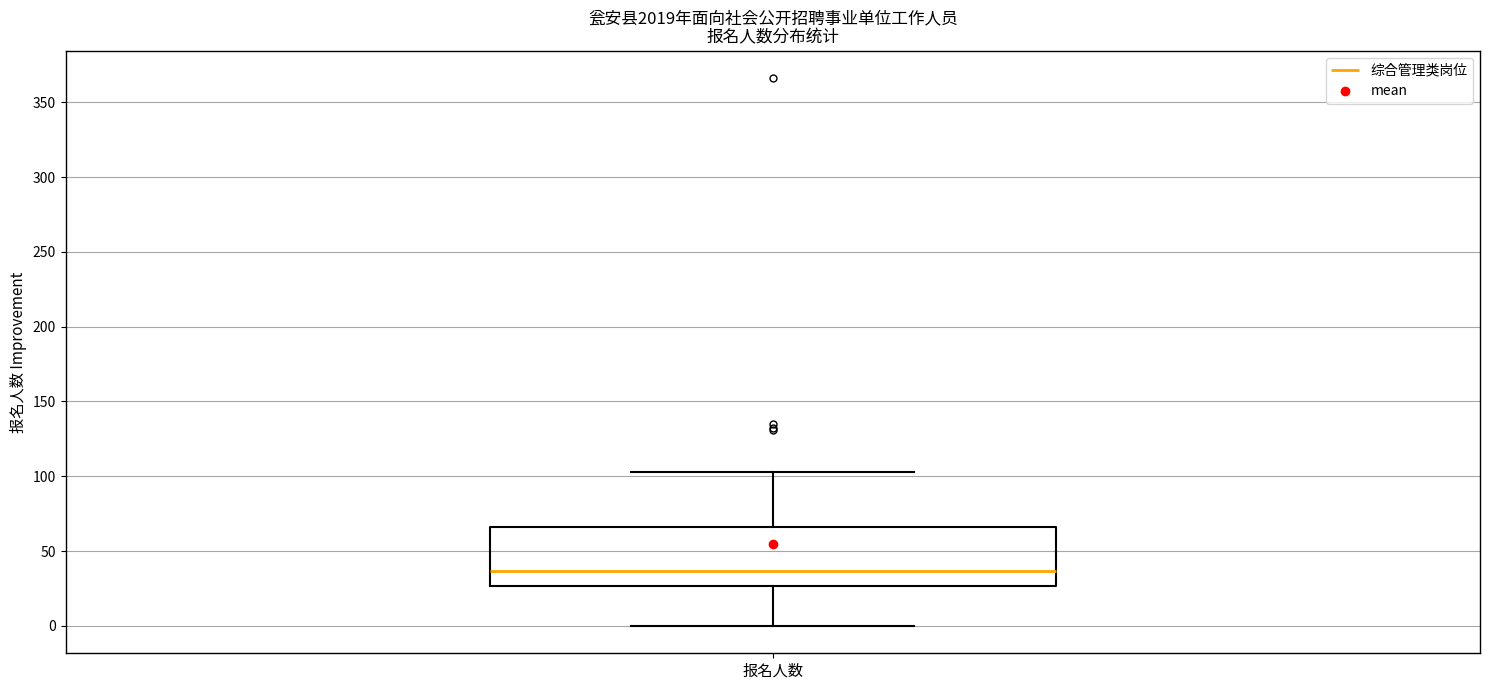

Read this box plot against the y-axis: the position of the median line, the range covered by the box, and the ends of both whiskers. The values are not printed on the chart, so give them approximately, as read against the axis.

median 35, box 25 to 65, whiskers 0 to 105